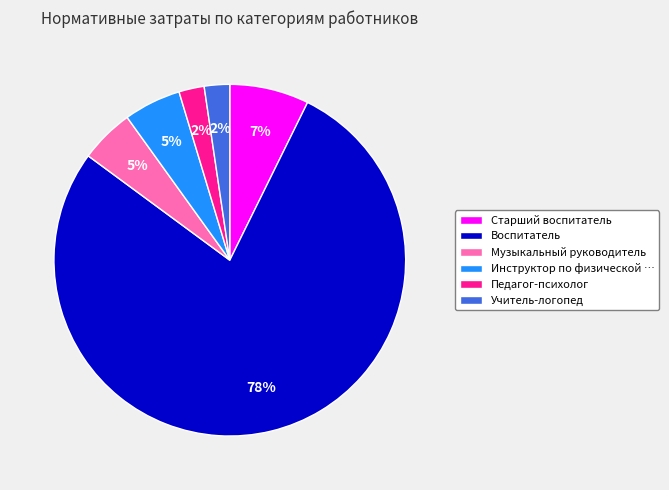

True or false: Музыкальный руководитель accounts for 5% of the total.

True